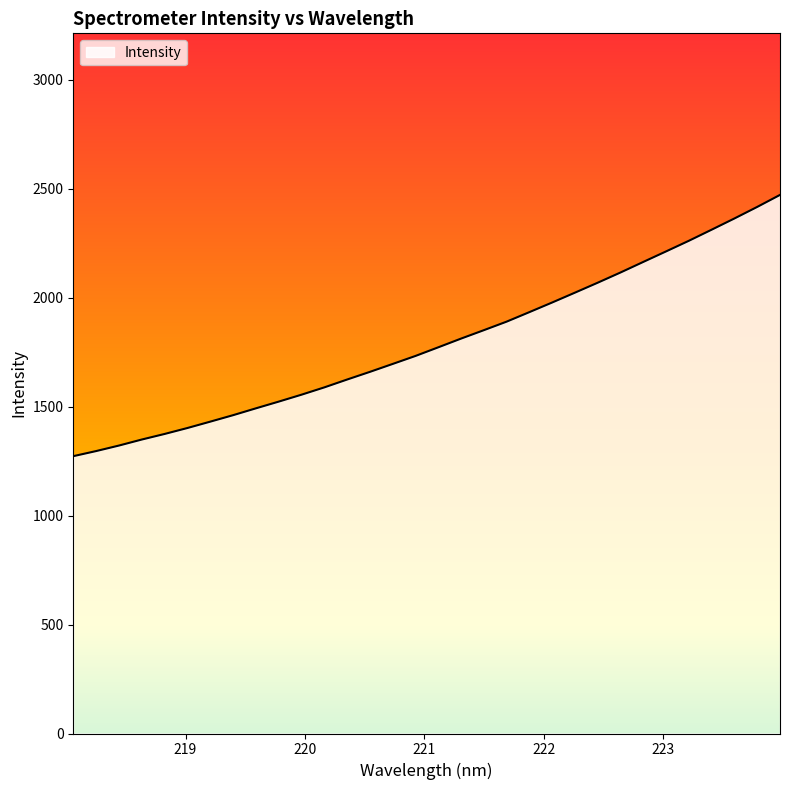

What is the greatest value displayed?

2471.5